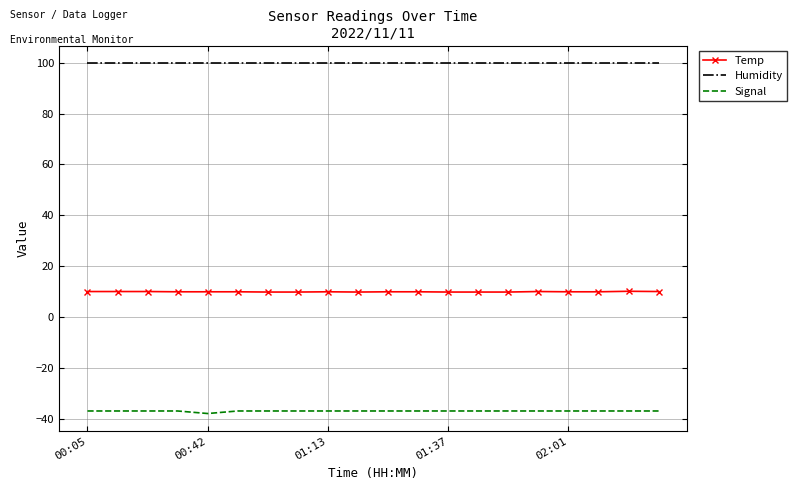

List the series in order of their peak value, lowest first.

Signal, Temp, Humidity